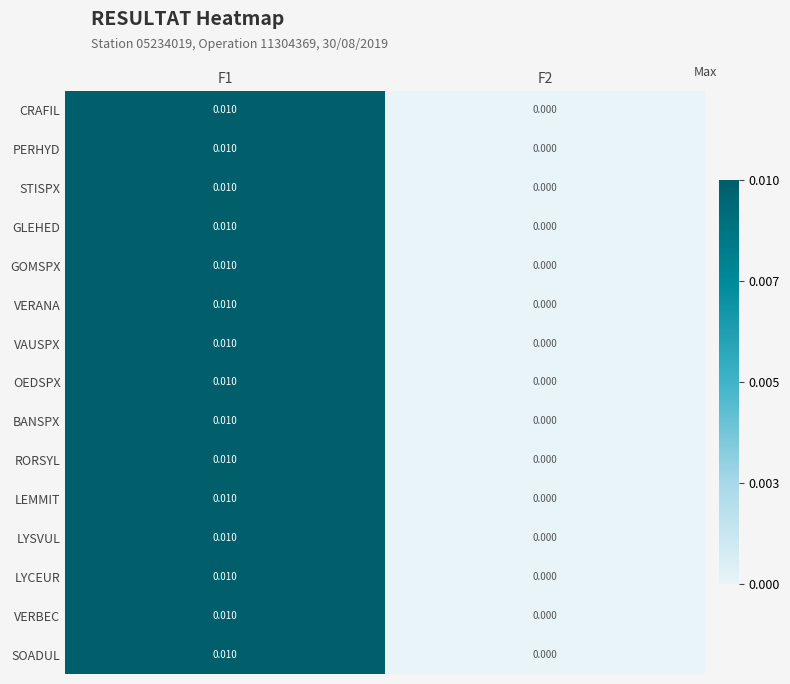

At which category is the sum across all series the highest?

F1